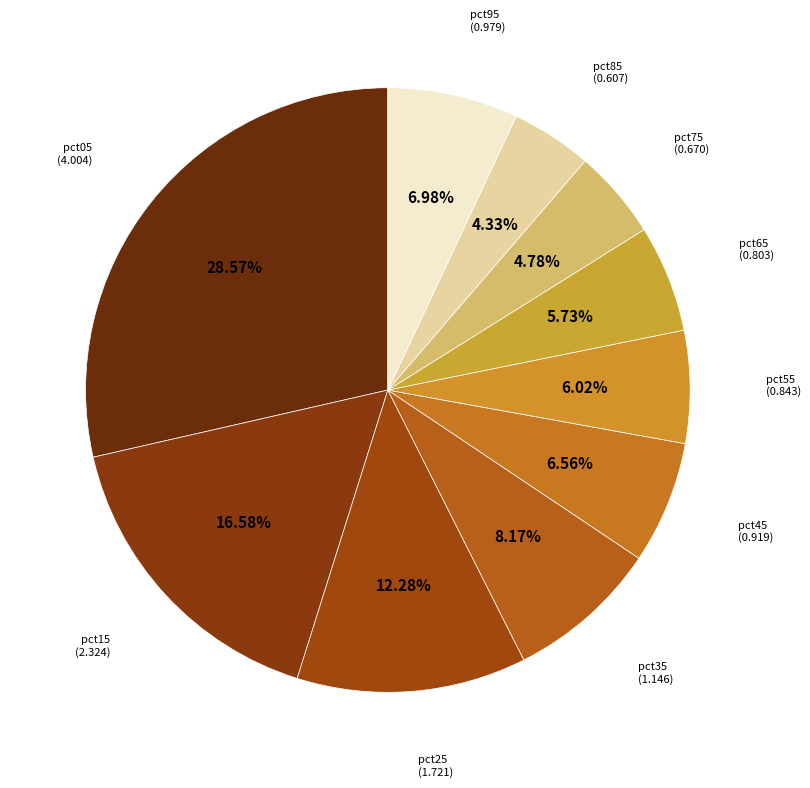

How many segments does this pie chart have?

10